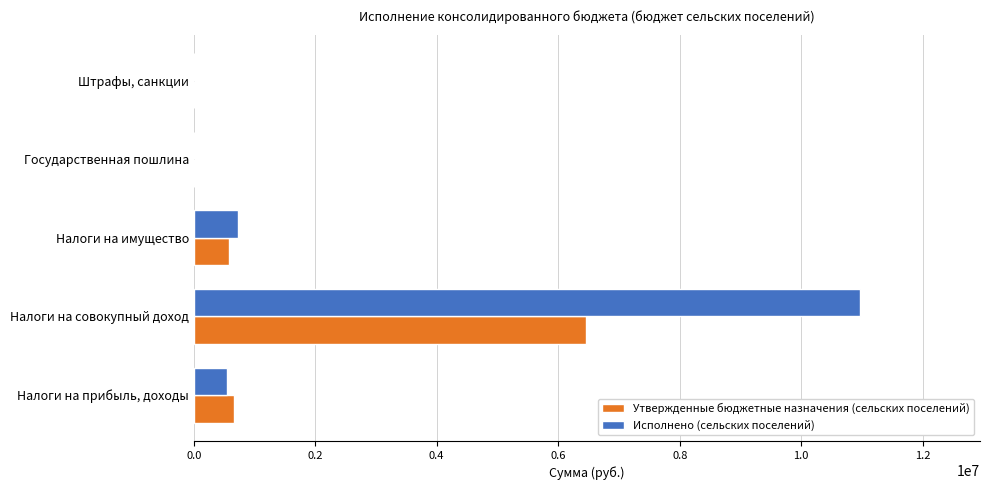

Which series has the largest total across all categories?

Исполнено (сельских поселений)